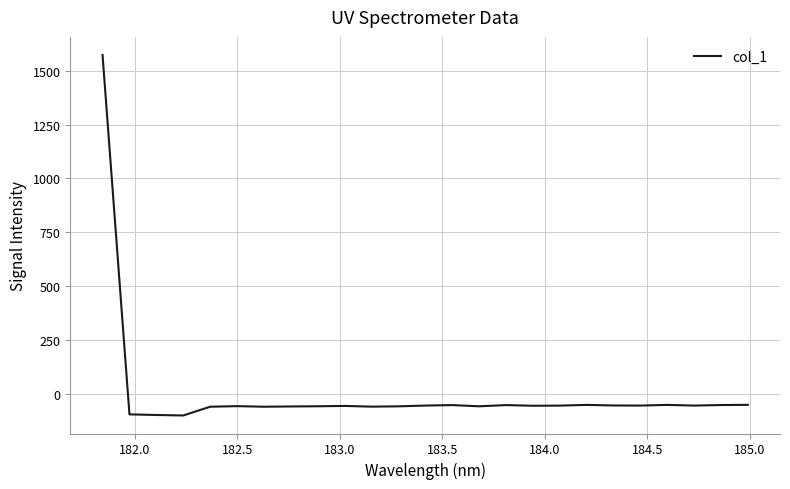

What is the smallest value displayed?

-101.3